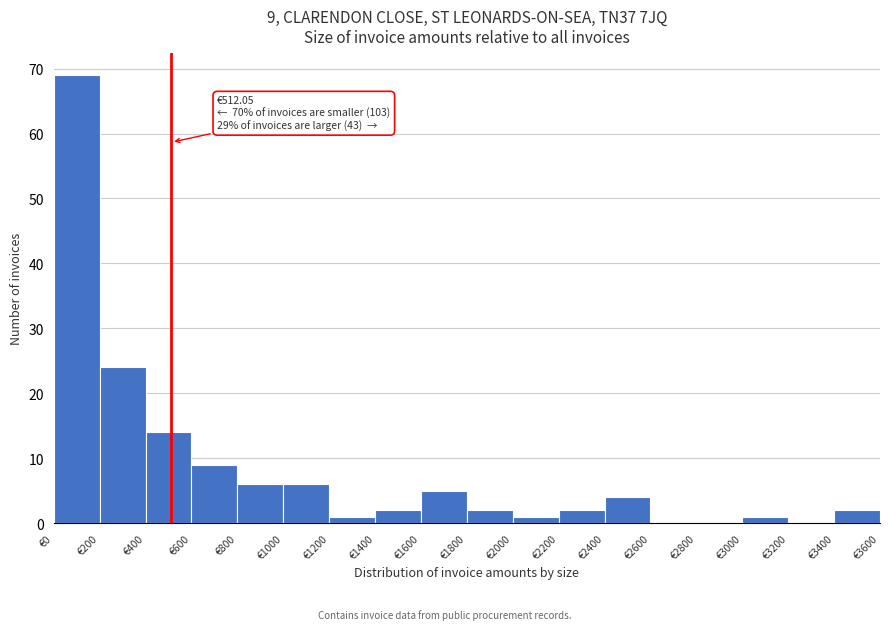

Over which range of the x-axis is the bar tallest?

0 to 200